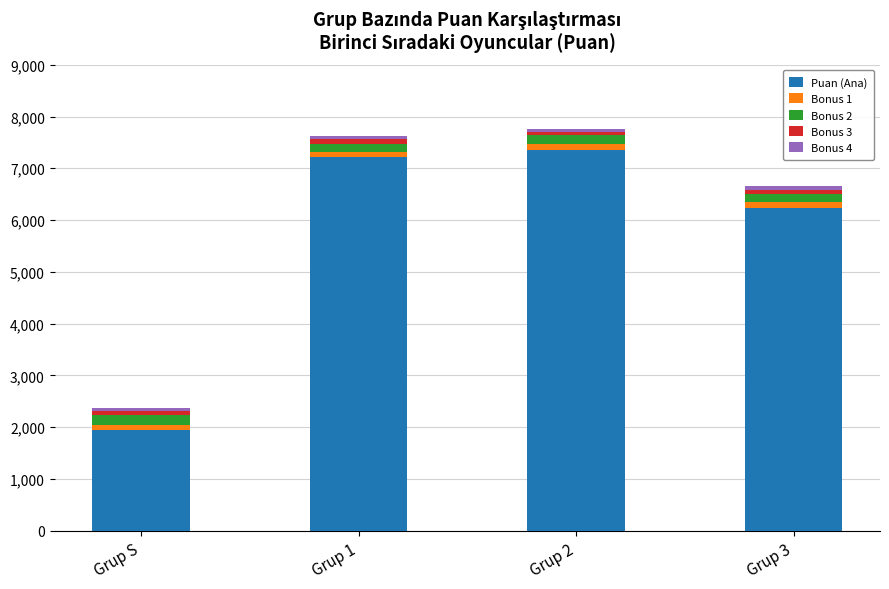

What is the sum of all Puan (Ana) values?

22760